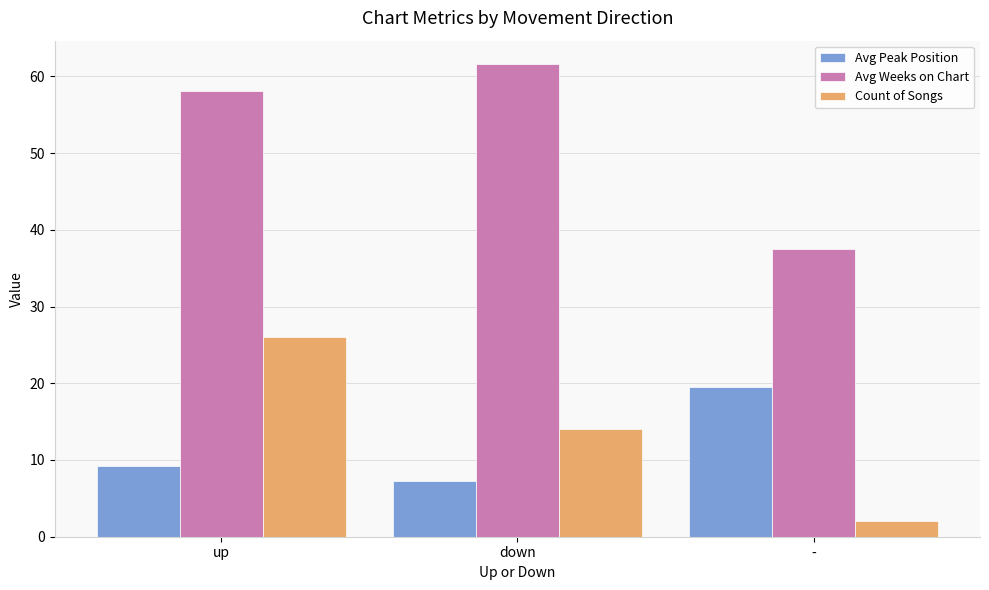

Rank the series by their maximum value, from lowest to highest.

Avg Peak Position, Count of Songs, Avg Weeks on Chart